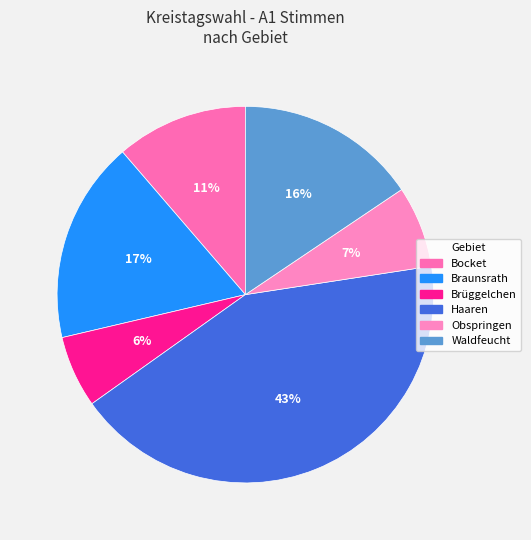

To the nearest percent, what is the average slice percentage?

17%